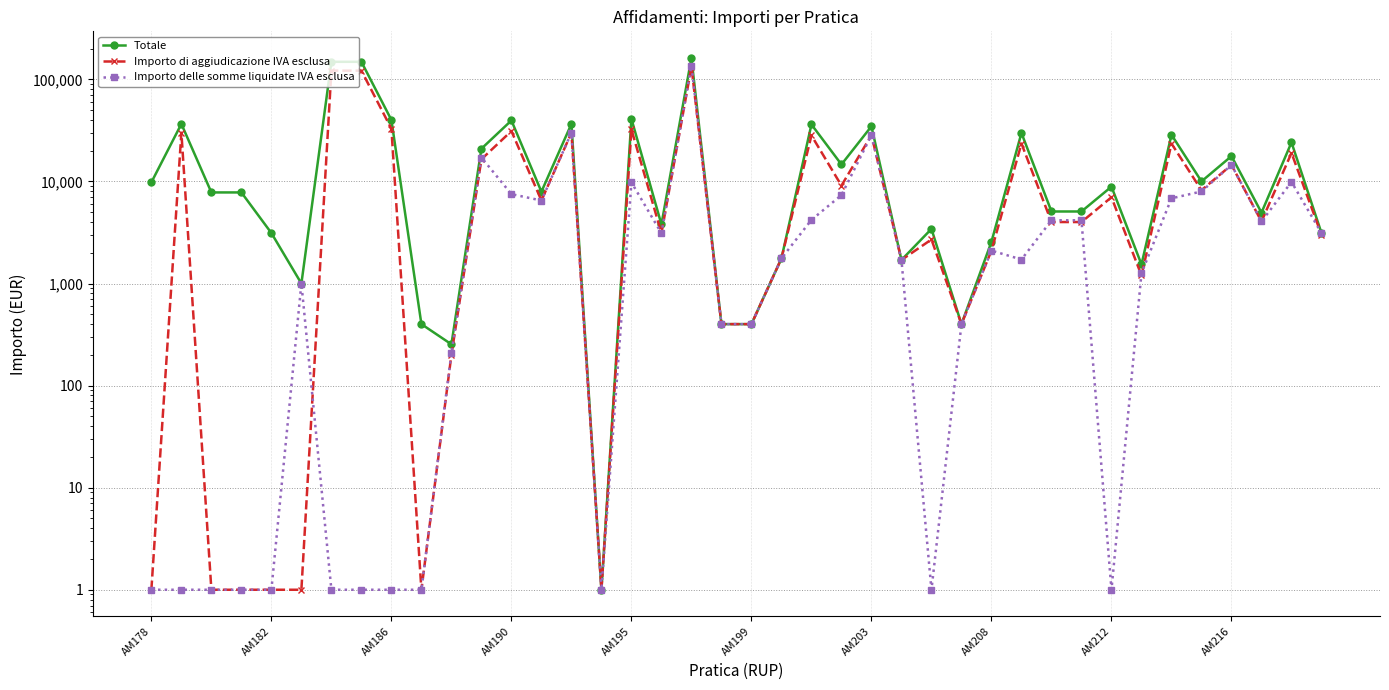

What is the difference between the highest and lowest values at AM216?

399.0